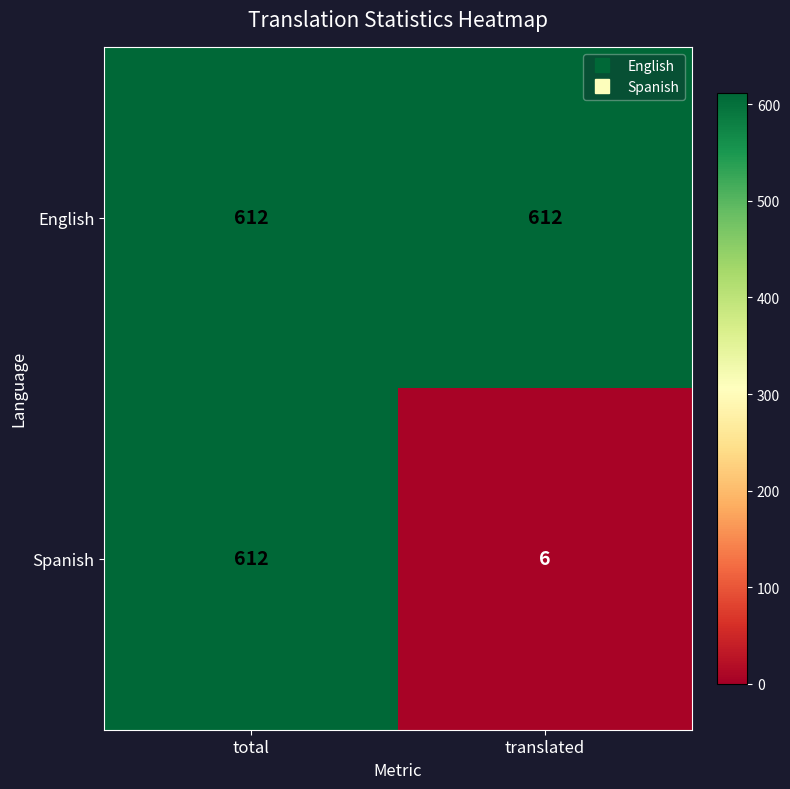

Reading left to right, transcribe all the data shown in this chart.

English: total=612	translated=612
Spanish: total=612	translated=6